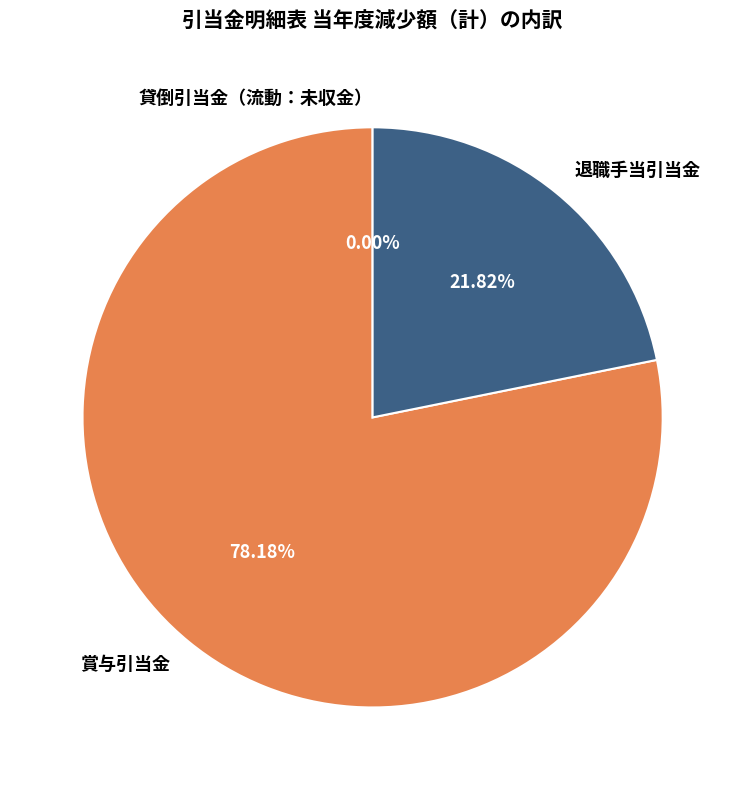

Which slice represents more than half of the pie?

賞与引当金